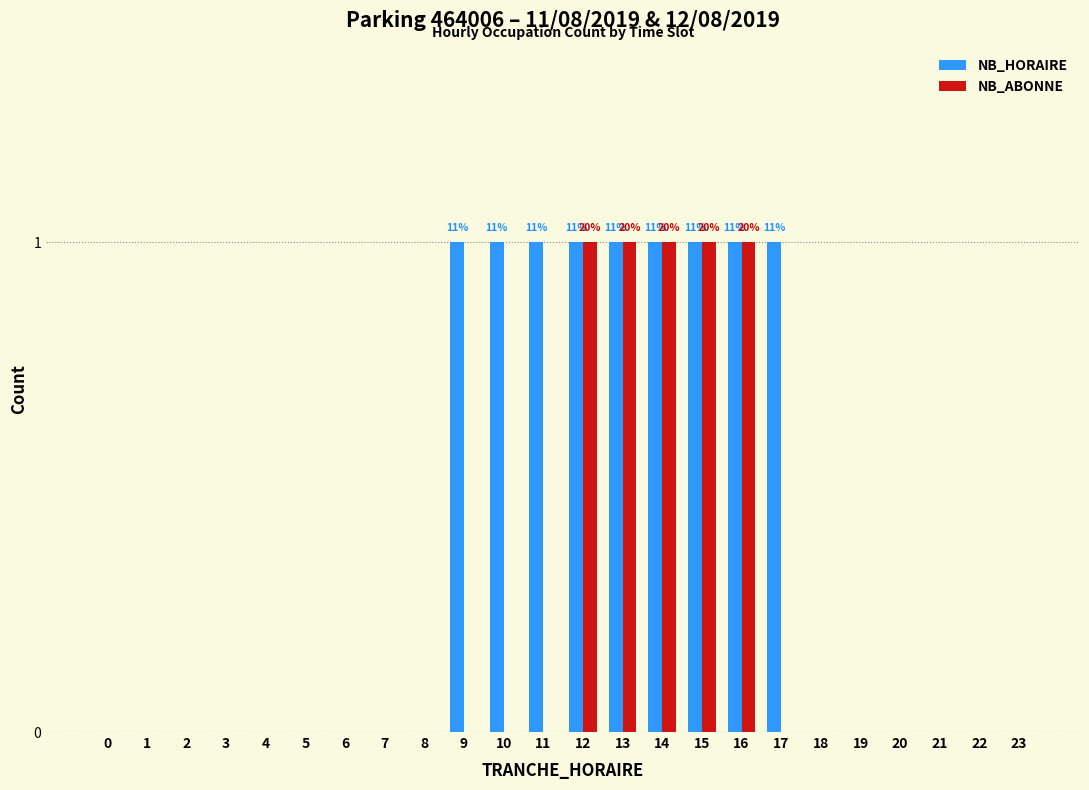

Which series has the largest total across all categories?

NB_HORAIRE